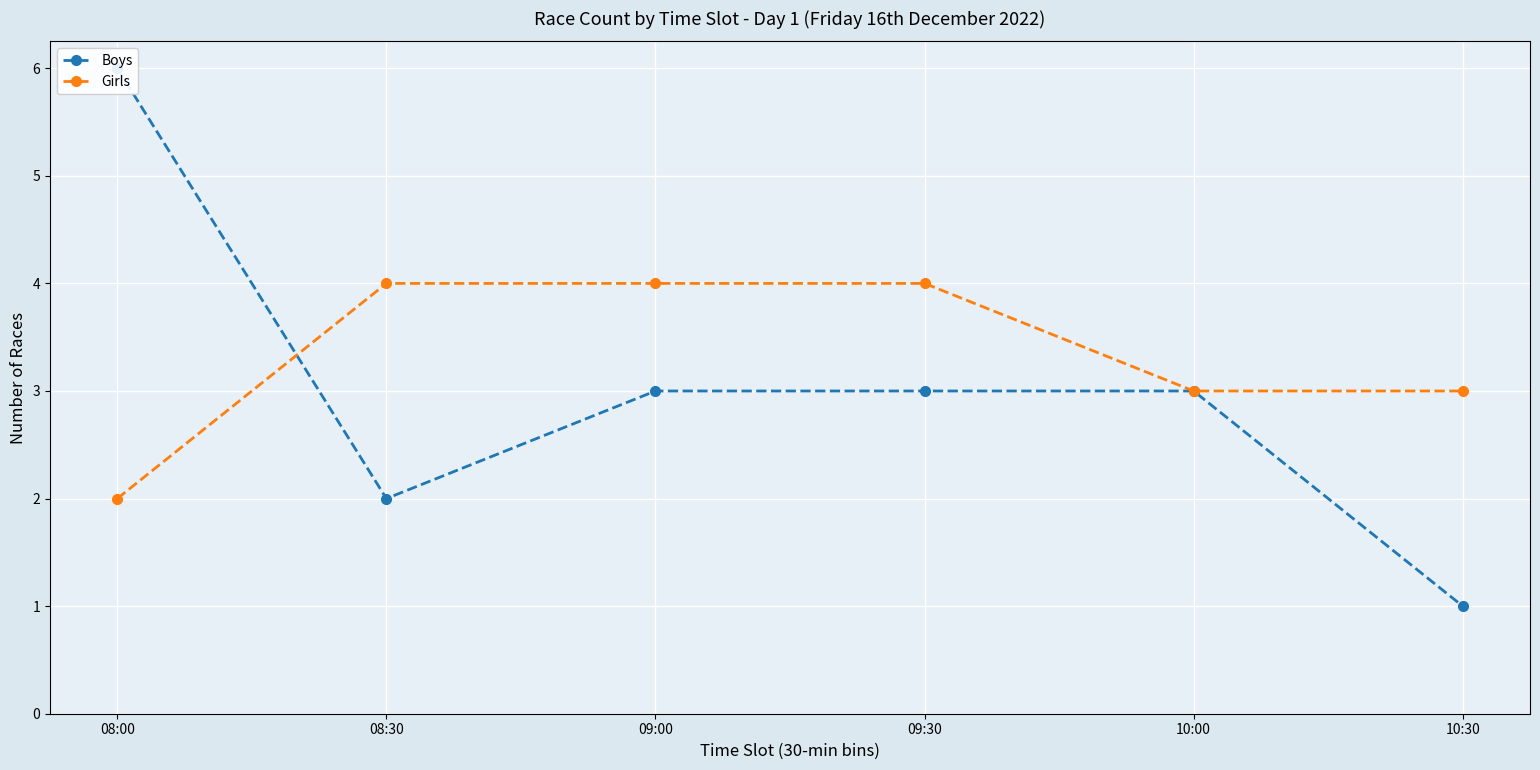

At which label does Girls reach its minimum?

08:00